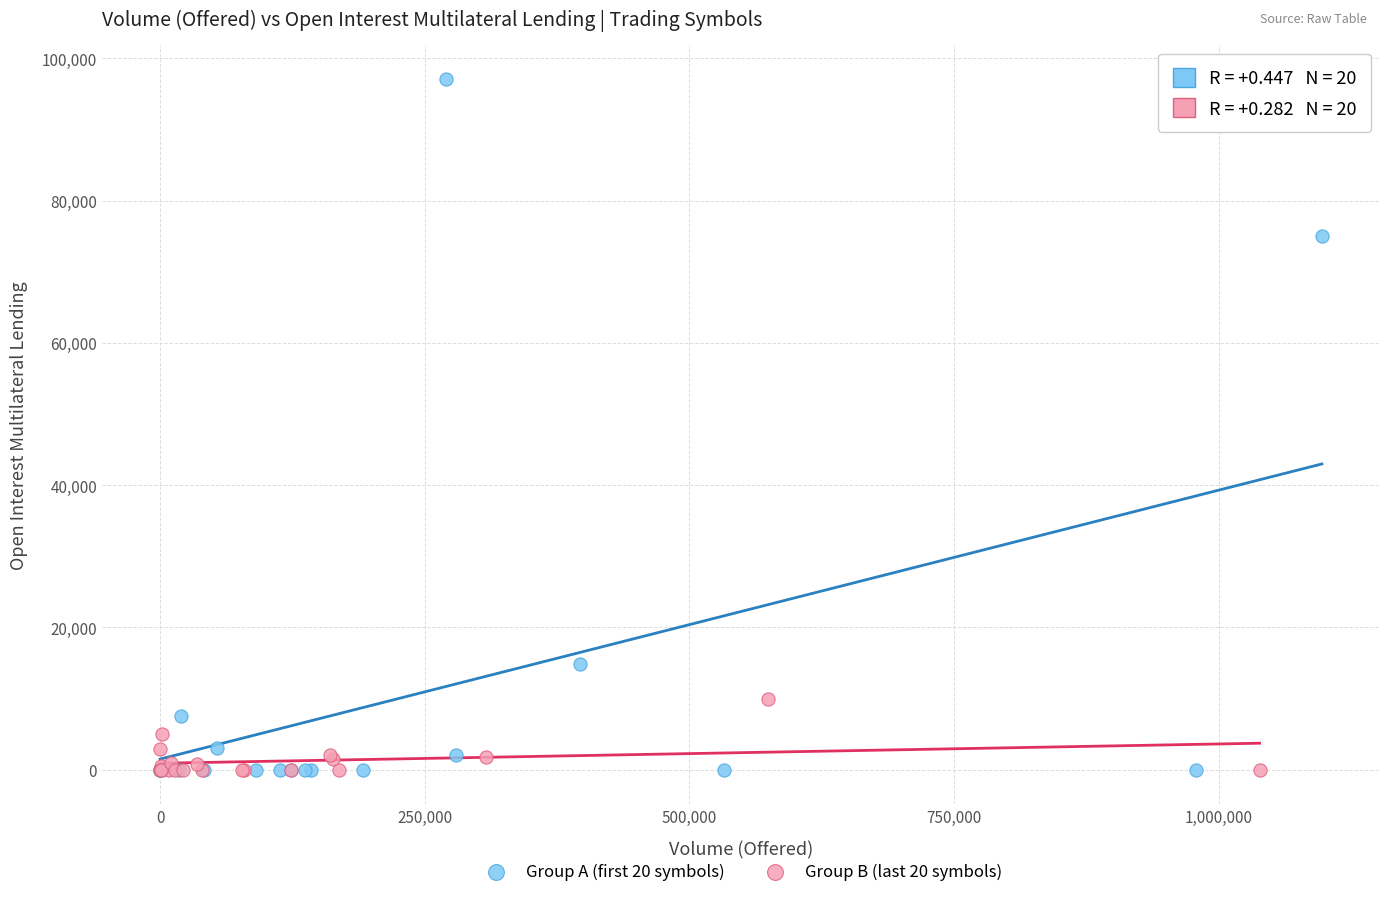

Which series reaches the maximum Y coordinate?

Group A (first 20 symbols)